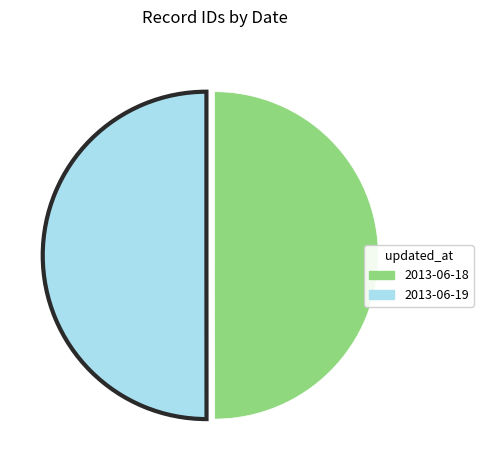

How many segments does this pie chart have?

2